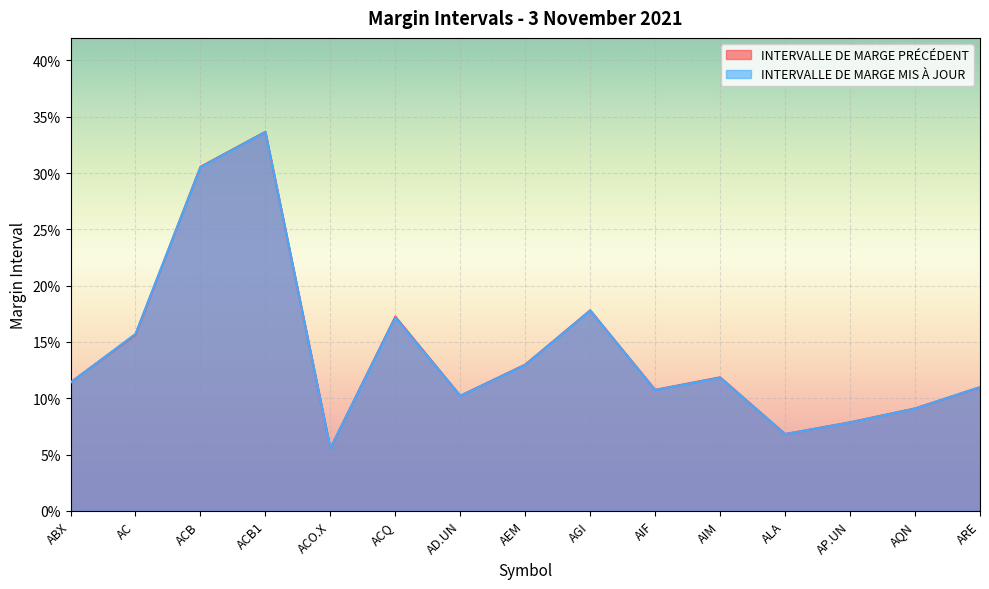

What position from the left is ACB1?

4